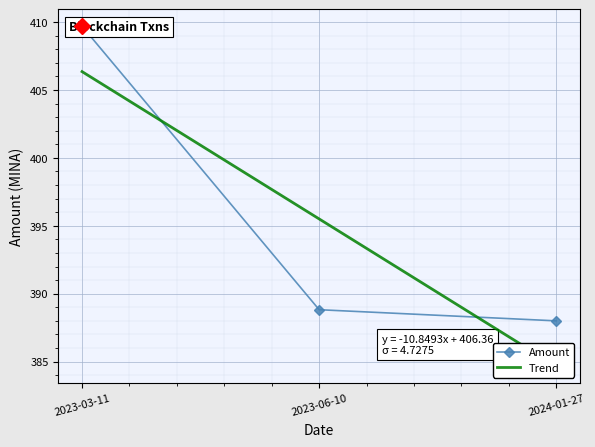

At which category is the sum across all series the highest?

2023-03-11